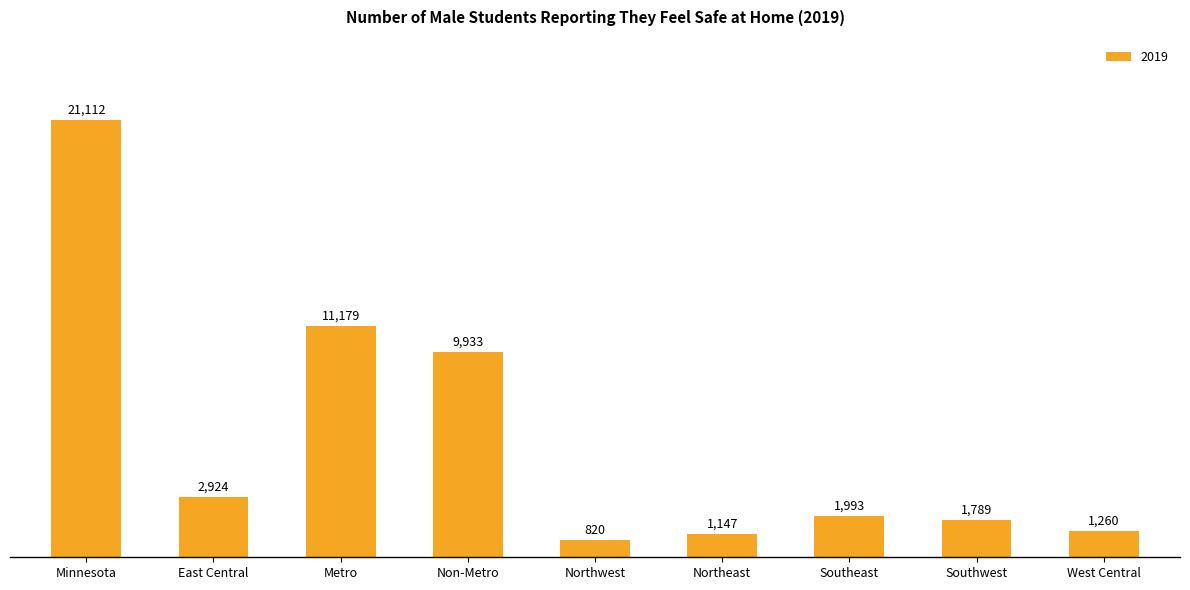

What is the ratio of the value at Metro to the value at Northeast?

9.7